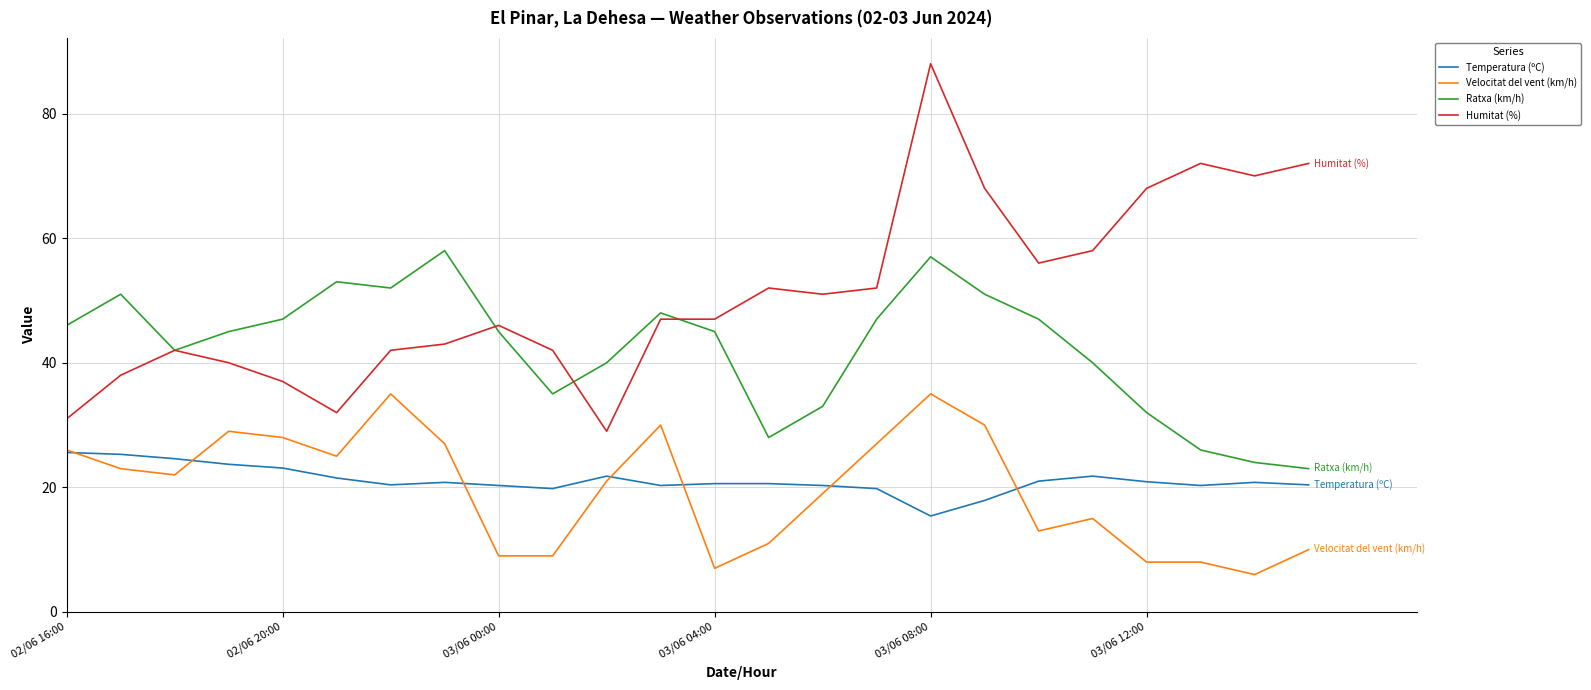

Does the chart display data point markers on the line(s)?

No